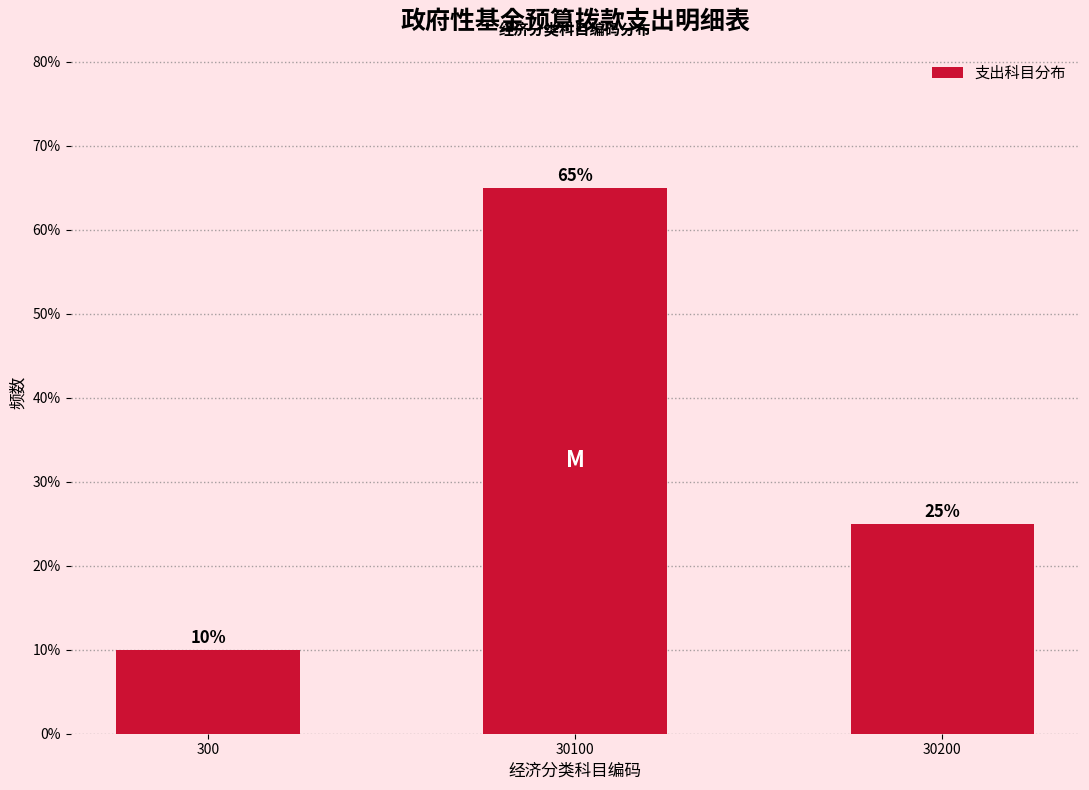

Reading right to left, transcribe all the data shown in this chart.

25	65	10